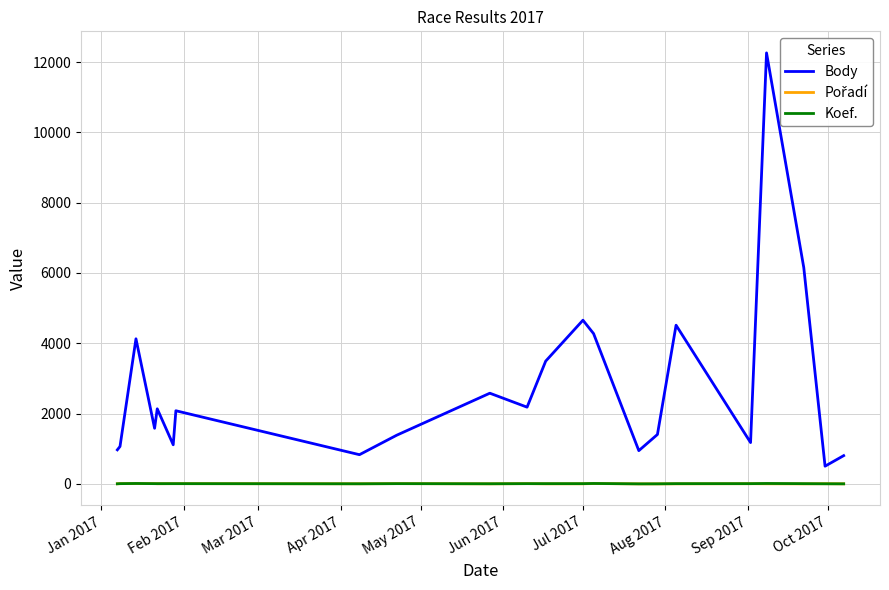

True or false: Koef. and Body intersect in this chart.

False